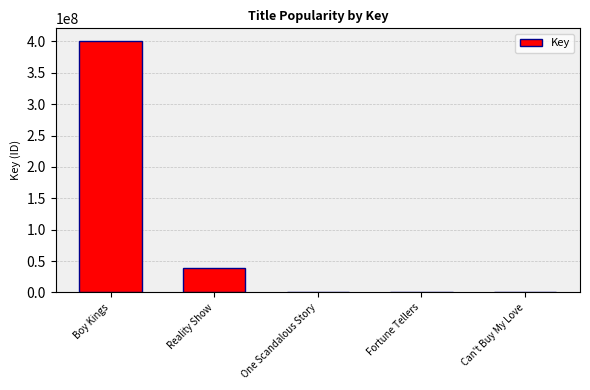

What is the label of the 2nd bar from the right?

Fortune Tellers